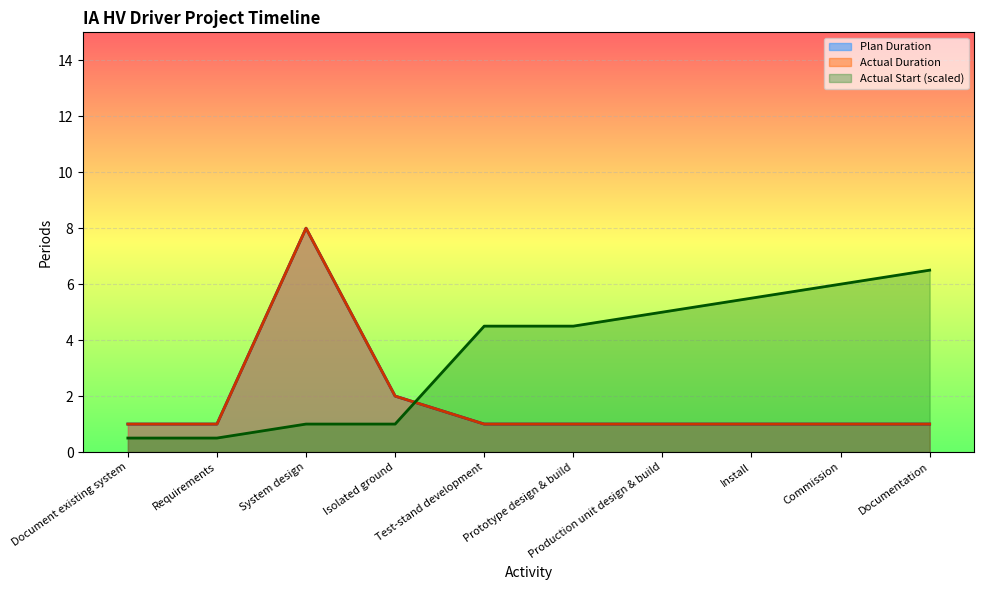

What is the difference between the second highest and second lowest values in the Plan Duration series?

1.0